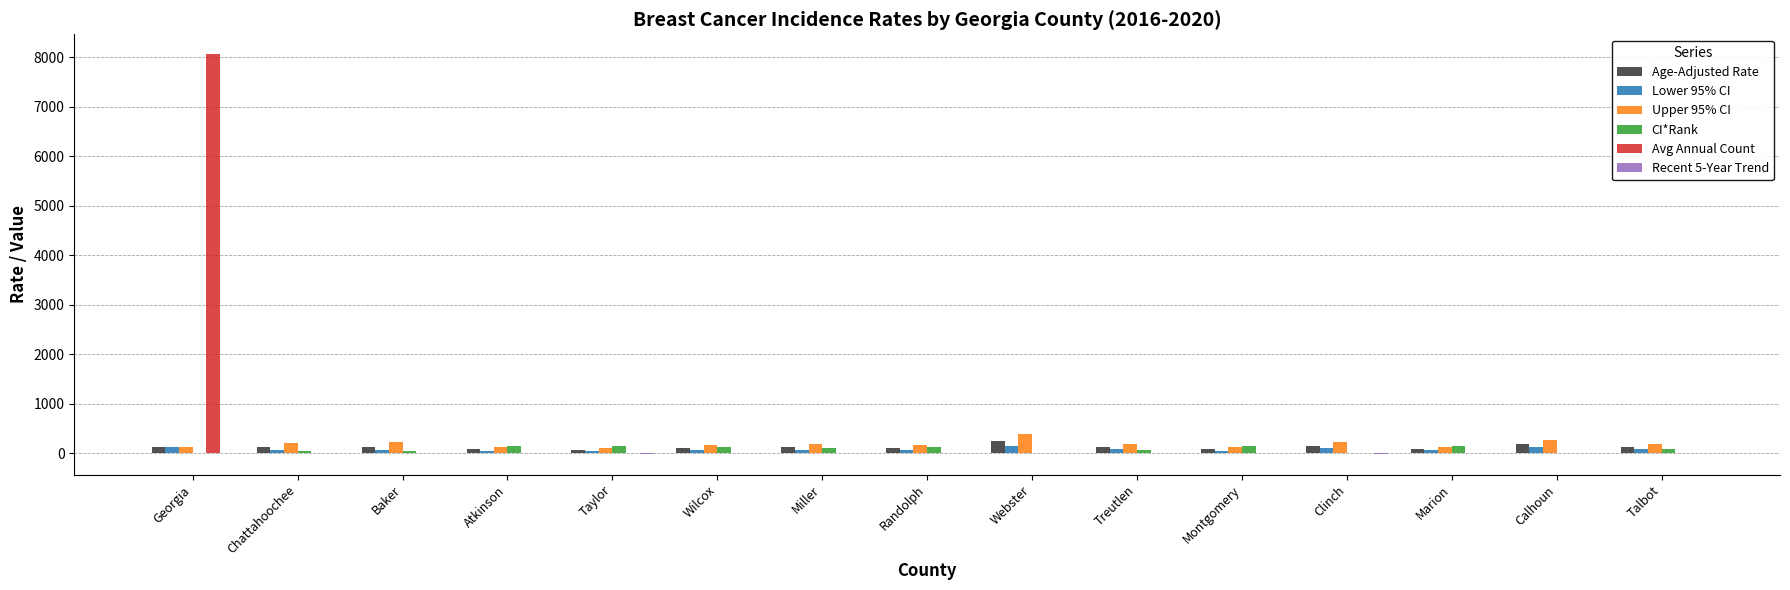

Is it true that Upper 95% CI equals 393.4 at Webster?

True